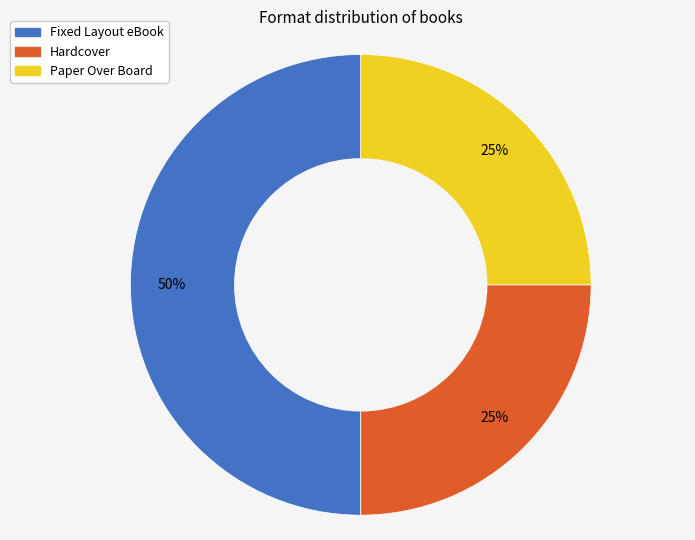

True or false: Hardcover accounts for 25% of the total.

True